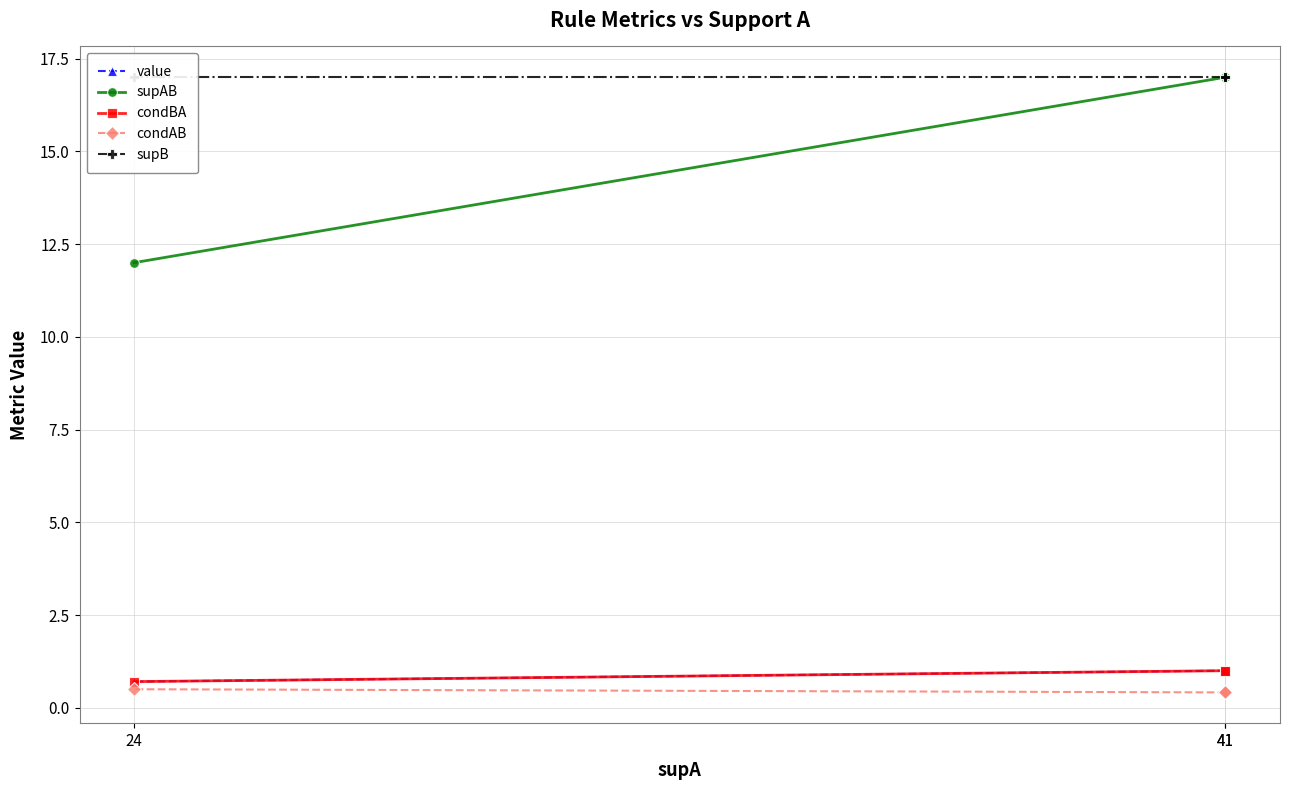

What is the spread (max minus min) of values at 41?

16.6